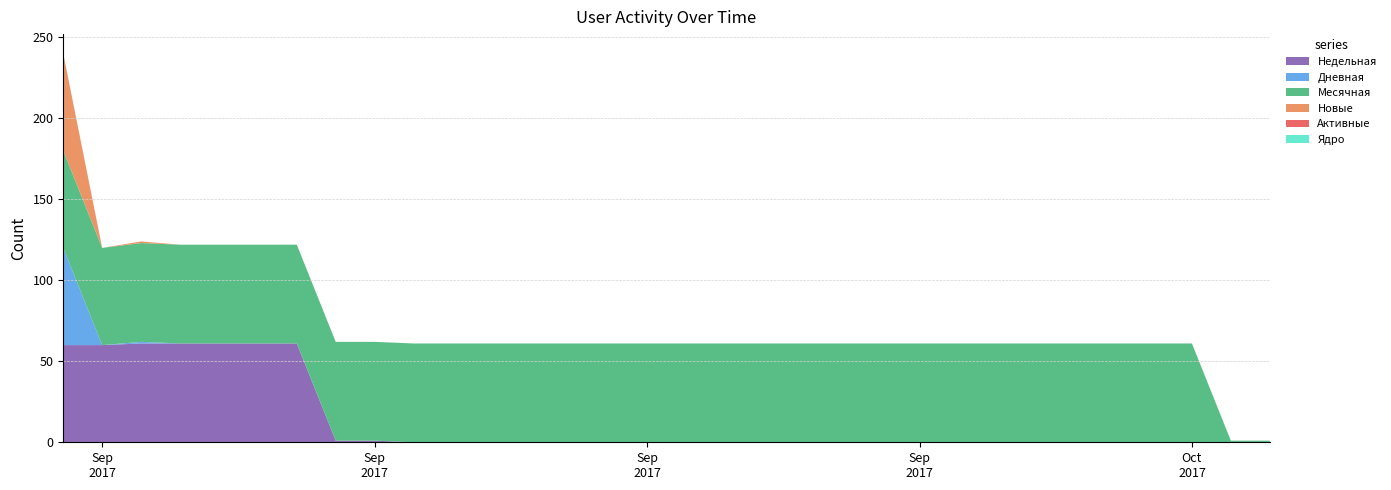

Reading right to left, extract all data points from this chart.

Недельная: 0	0	0	0	0	0	0	0	0	0	0	0	0	0	0	0	0	0	0	0	0	0	0	1	1	61	61	61	61	61	60	60
Дневная: 0	0	0	0	0	0	0	0	0	0	0	0	0	0	0	0	0	0	0	0	0	0	0	0	0	0	0	0	0	1	0	60
Месячная: 1	1	61	61	61	61	61	61	61	61	61	61	61	61	61	61	61	61	61	61	61	61	61	61	61	61	61	61	61	61	60	60
Новые: 0	0	0	0	0	0	0	0	0	0	0	0	0	0	0	0	0	0	0	0	0	0	0	0	0	0	0	0	0	1	0	60
Активные: 0	0	0	0	0	0	0	0	0	0	0	0	0	0	0	0	0	0	0	0	0	0	0	0	0	0	0	0	0	0	0	0
Ядро: 0	0	0	0	0	0	0	0	0	0	0	0	0	0	0	0	0	0	0	0	0	0	0	0	0	0	0	0	0	0	0	0